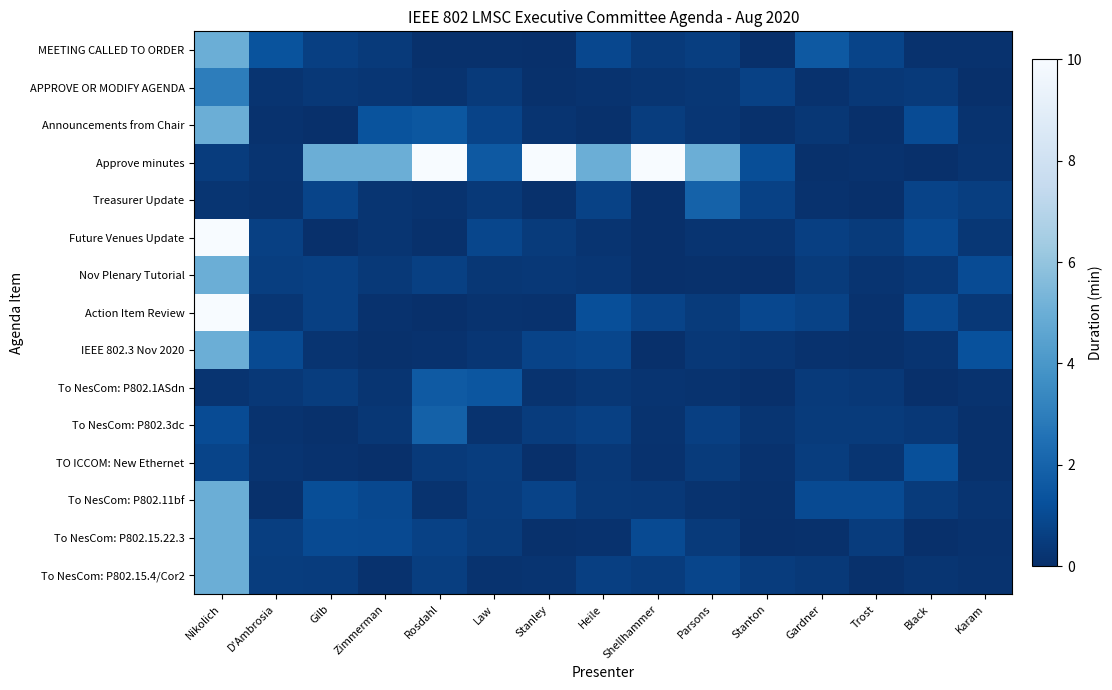

Reading left to right, list all the values displayed in this chart.

MEETING CALLED TO ORDER: Nikolich=5.0	D'Ambrosia=1.4	Gilb=0.6	Zimmerman=0.4	Rosdahl=0.1	Law=0.1	Stanley=0.0	Heile=0.9	Shellhammer=0.4	Parsons=0.6	Stanton=0.0	Gardner=1.6	Trost=0.8	Black=0.1	Karam=0.1
APPROVE OR MODIFY AGENDA: Nikolich=3.0	D'Ambrosia=0.2	Gilb=0.3	Zimmerman=0.3	Rosdahl=0.2	Law=0.4	Stanley=0.1	Heile=0.2	Shellhammer=0.2	Parsons=0.3	Stanton=0.7	Gardner=0.1	Trost=0.3	Black=0.4	Karam=0.0
Announcements from Chair: Nikolich=5.0	D'Ambrosia=0.1	Gilb=0.0	Zimmerman=1.3	Rosdahl=1.5	Law=0.7	Stanley=0.2	Heile=0.0	Shellhammer=0.5	Parsons=0.3	Stanton=0.1	Gardner=0.3	Trost=0.0	Black=1.1	Karam=0.1
Approve minutes: Nikolich=0.5	D'Ambrosia=0.2	Gilb=5.0	Zimmerman=5.0	Rosdahl=10.0	Law=1.6	Stanley=10.0	Heile=5.0	Shellhammer=10.0	Parsons=5.0	Stanton=1.1	Gardner=0.0	Trost=0.1	Black=0.0	Karam=0.2
Treasurer Update: Nikolich=0.2	D'Ambrosia=0.1	Gilb=0.8	Zimmerman=0.2	Rosdahl=0.1	Law=0.4	Stanley=0.1	Heile=0.7	Shellhammer=0.0	Parsons=2.0	Stanton=0.7	Gardner=0.1	Trost=0.0	Black=0.8	Karam=0.6
Future Venues Update: Nikolich=10.0	D'Ambrosia=0.7	Gilb=0.0	Zimmerman=0.2	Rosdahl=0.1	Law=0.9	Stanley=0.4	Heile=0.2	Shellhammer=0.0	Parsons=0.2	Stanton=0.2	Gardner=0.6	Trost=0.5	Black=1.0	Karam=0.3
Nov Plenary Tutorial: Nikolich=5.0	D'Ambrosia=0.6	Gilb=0.6	Zimmerman=0.4	Rosdahl=0.7	Law=0.3	Stanley=0.3	Heile=0.3	Shellhammer=0.0	Parsons=0.1	Stanton=0.0	Gardner=0.5	Trost=0.2	Black=0.3	Karam=1.1
Action Item Review: Nikolich=10.0	D'Ambrosia=0.2	Gilb=0.6	Zimmerman=0.1	Rosdahl=0.0	Law=0.2	Stanley=0.1	Heile=1.2	Shellhammer=0.7	Parsons=0.5	Stanton=0.9	Gardner=0.7	Trost=0.1	Black=1.0	Karam=0.3
IEEE 802.3 Nov 2020: Nikolich=5.0	D'Ambrosia=1.0	Gilb=0.2	Zimmerman=0.1	Rosdahl=0.1	Law=0.3	Stanley=0.8	Heile=0.9	Shellhammer=0.0	Parsons=0.3	Stanton=0.2	Gardner=0.1	Trost=0.1	Black=0.2	Karam=1.3
To NesCom: P802.1ASdn: Nikolich=0.2	D'Ambrosia=0.3	Gilb=0.5	Zimmerman=0.2	Rosdahl=1.6	Law=1.5	Stanley=0.1	Heile=0.3	Shellhammer=0.2	Parsons=0.2	Stanton=0.0	Gardner=0.4	Trost=0.3	Black=0.0	Karam=0.1
To NesCom: P802.3dc: Nikolich=1.1	D'Ambrosia=0.1	Gilb=0.1	Zimmerman=0.3	Rosdahl=1.9	Law=0.1	Stanley=0.5	Heile=0.6	Shellhammer=0.1	Parsons=0.6	Stanton=0.2	Gardner=0.5	Trost=0.5	Black=0.3	Karam=0.0
TO ICCOM: New Ethernet: Nikolich=0.8	D'Ambrosia=0.2	Gilb=0.1	Zimmerman=0.0	Rosdahl=0.4	Law=0.5	Stanley=0.0	Heile=0.3	Shellhammer=0.1	Parsons=0.5	Stanton=0.1	Gardner=0.5	Trost=0.2	Black=1.2	Karam=0.1
To NesCom: P802.11bf: Nikolich=5.0	D'Ambrosia=0.1	Gilb=1.2	Zimmerman=0.9	Rosdahl=0.1	Law=0.5	Stanley=0.8	Heile=0.4	Shellhammer=0.3	Parsons=0.1	Stanton=0.0	Gardner=1.0	Trost=1.0	Black=0.5	Karam=0.2
To NesCom: P802.15.22.3: Nikolich=5.0	D'Ambrosia=0.6	Gilb=1.0	Zimmerman=1.0	Rosdahl=0.7	Law=0.5	Stanley=0.0	Heile=0.1	Shellhammer=1.0	Parsons=0.4	Stanton=0.0	Gardner=0.0	Trost=0.5	Black=0.0	Karam=0.1
To NesCom: P802.15.4/Cor2: Nikolich=5.0	D'Ambrosia=0.5	Gilb=0.5	Zimmerman=0.1	Rosdahl=0.6	Law=0.1	Stanley=0.2	Heile=0.6	Shellhammer=0.5	Parsons=0.9	Stanton=0.5	Gardner=0.4	Trost=0.0	Black=0.2	Karam=0.1